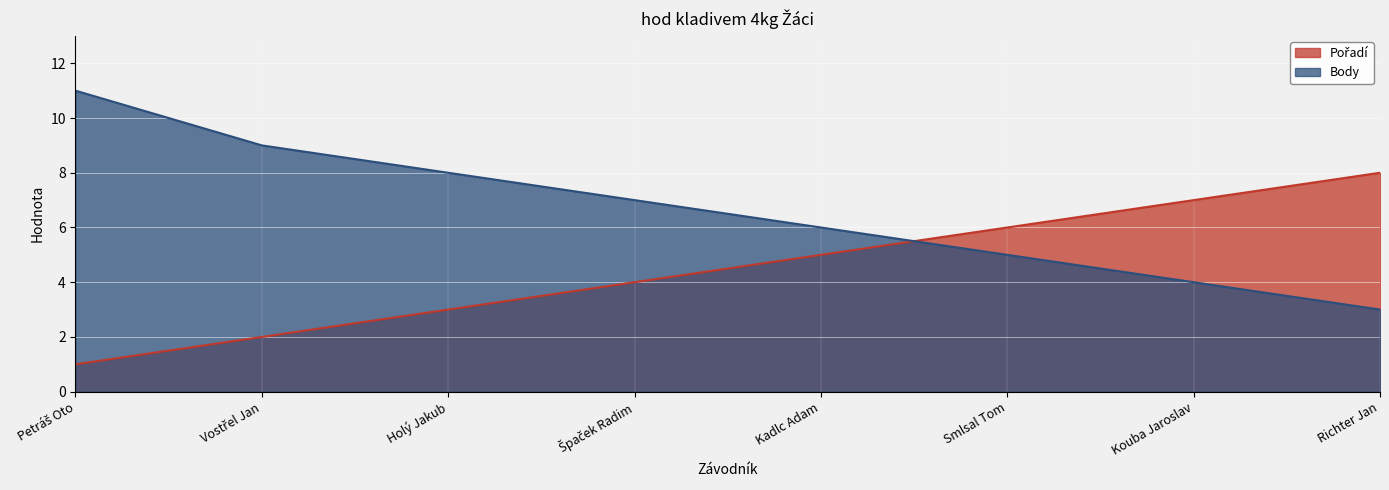

The value of Body at Petráš Oto is 11. True or false?

True